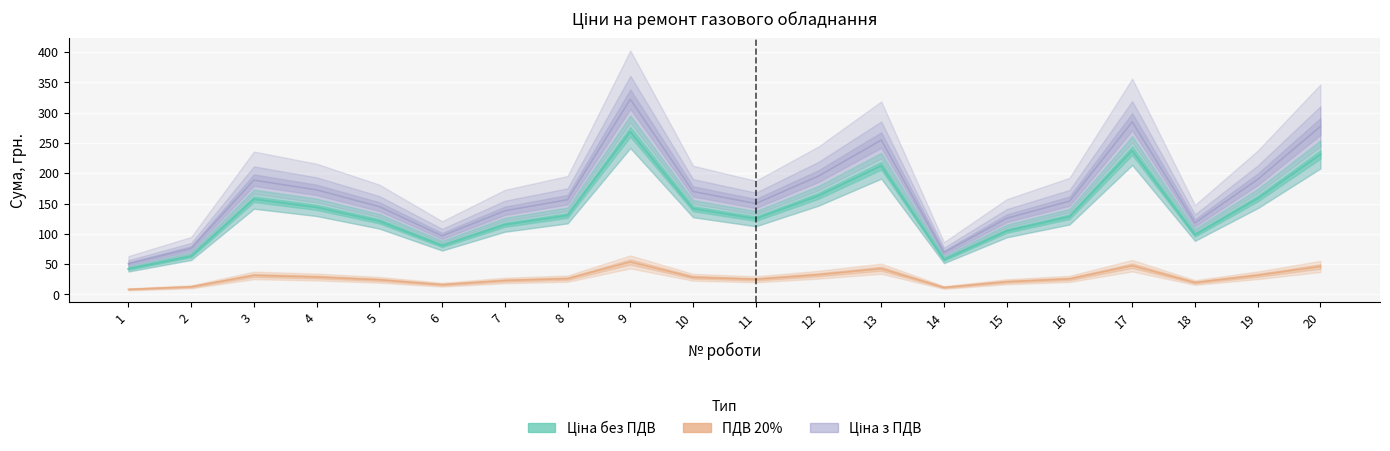

How many lines are shown in the chart?

3